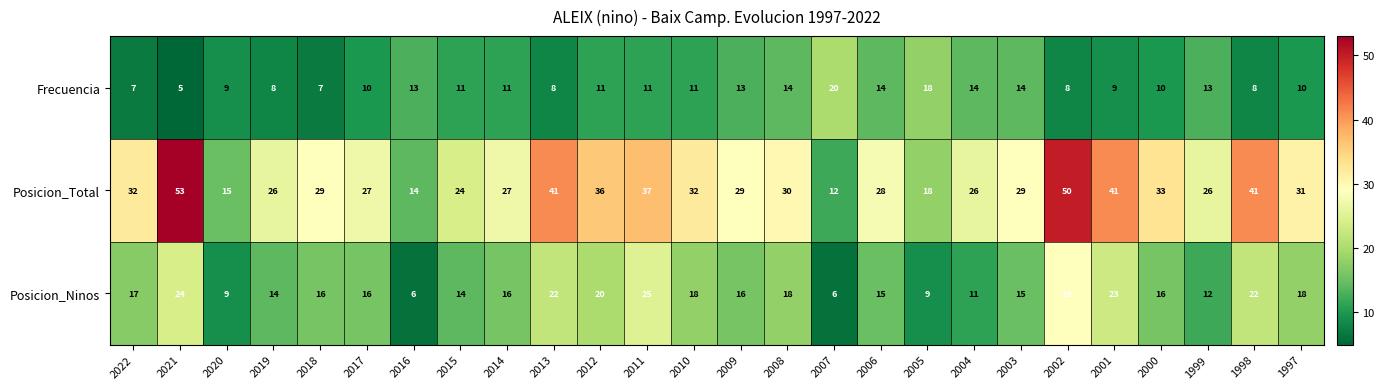

What is the difference between the maximum and minimum values in the Posicion_Ninos series?

23